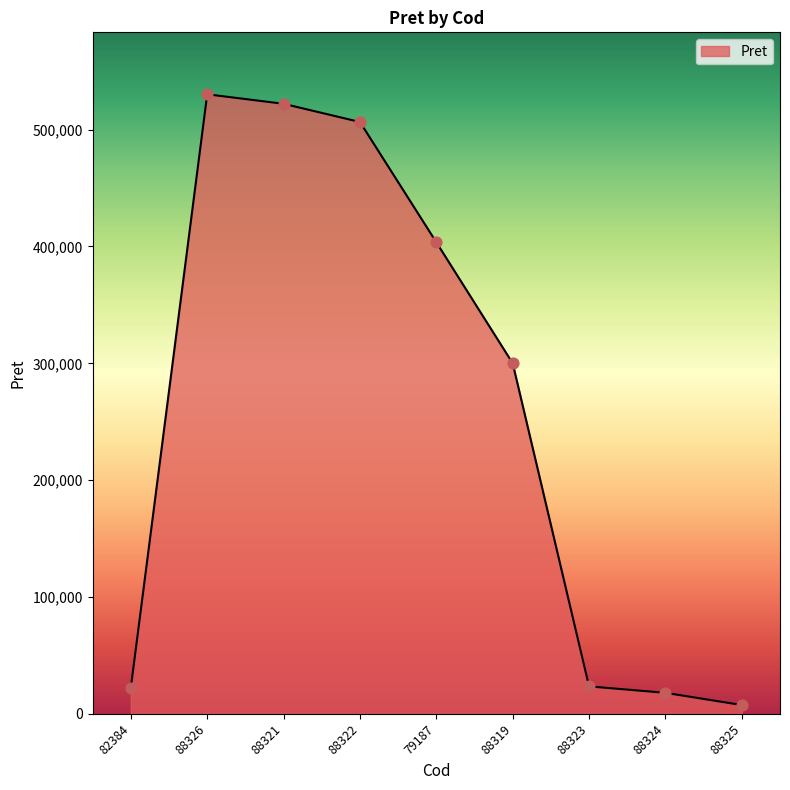

Approximately how many times larger is the value at 88319 compared to 79187?

0.7